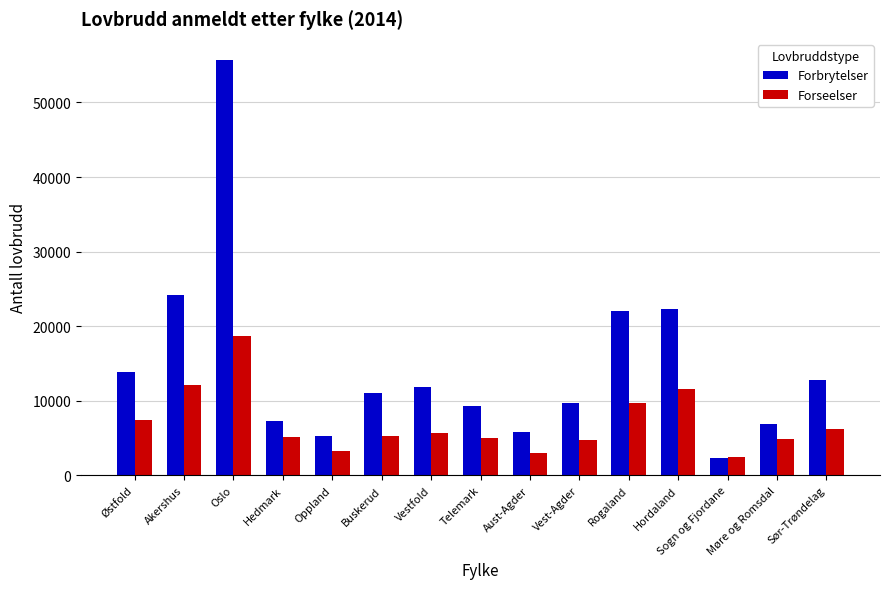

What is the difference between the Forseelser values at Vestfold and Buskerud?

341